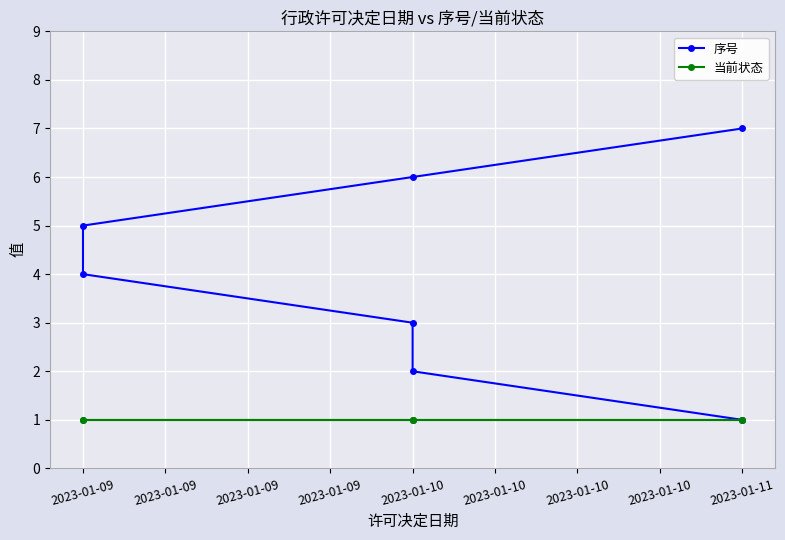

True or false: 序号 has a value of 2 at 2023-01-09.

False